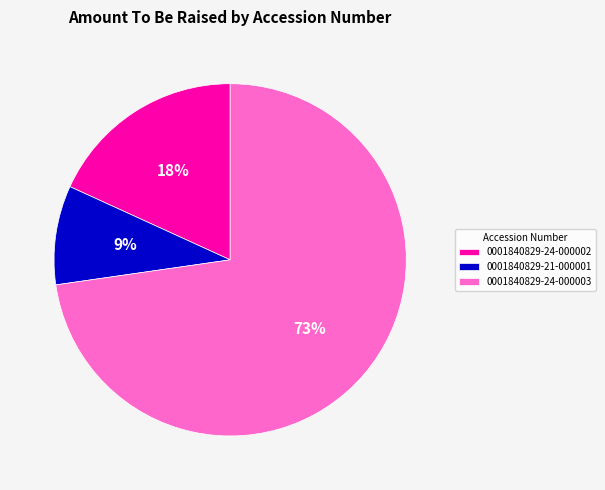

Between 0001840829-21-000001 and 0001840829-24-000003, which is larger?

0001840829-24-000003